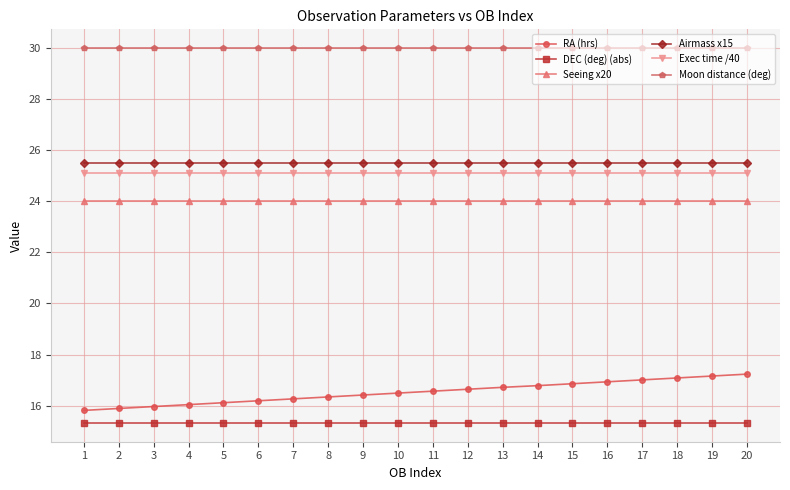

What is the sum of all Airmass x15 values?

510.0